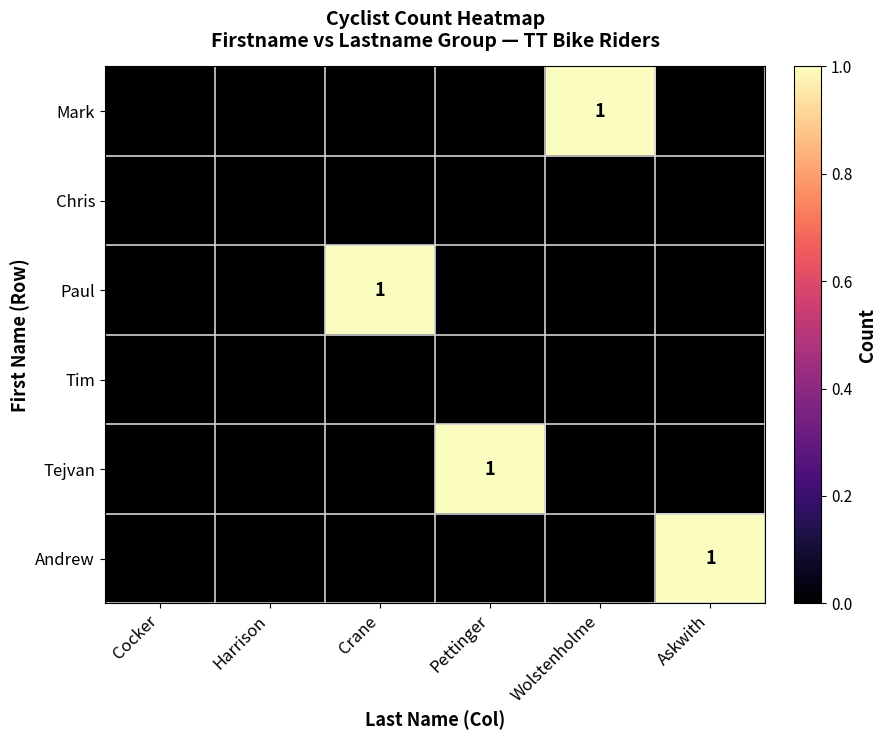

What is the maximum value shown in the chart?

1